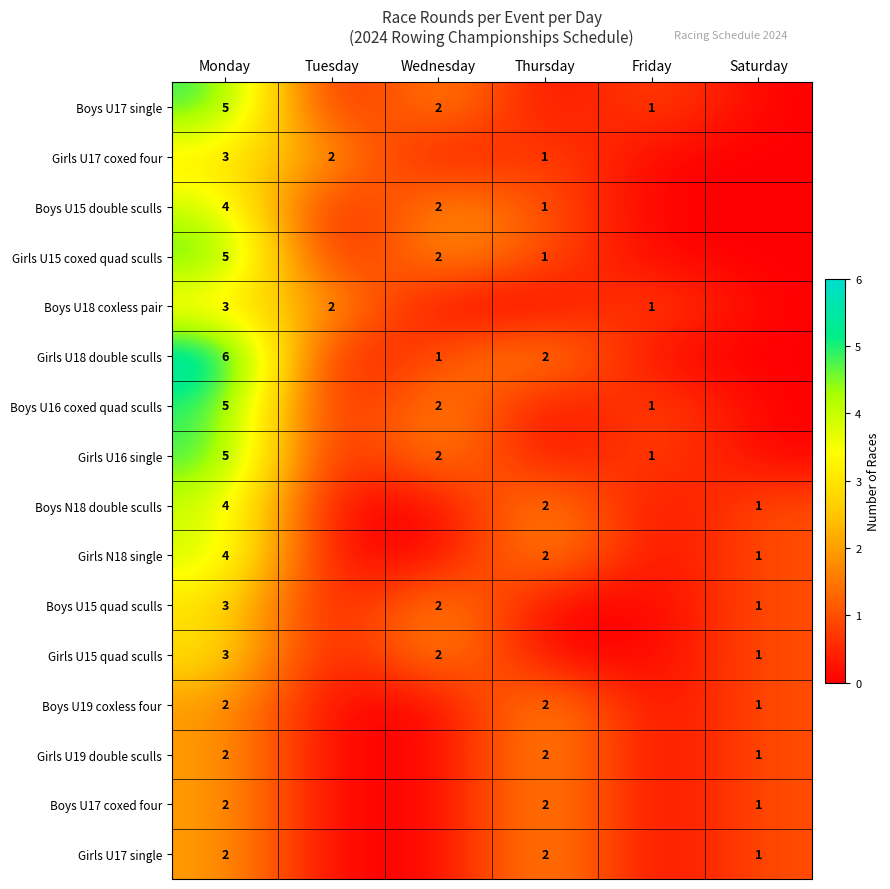

Is it true that Boys U15 double sculls equals 4 at Monday?

True